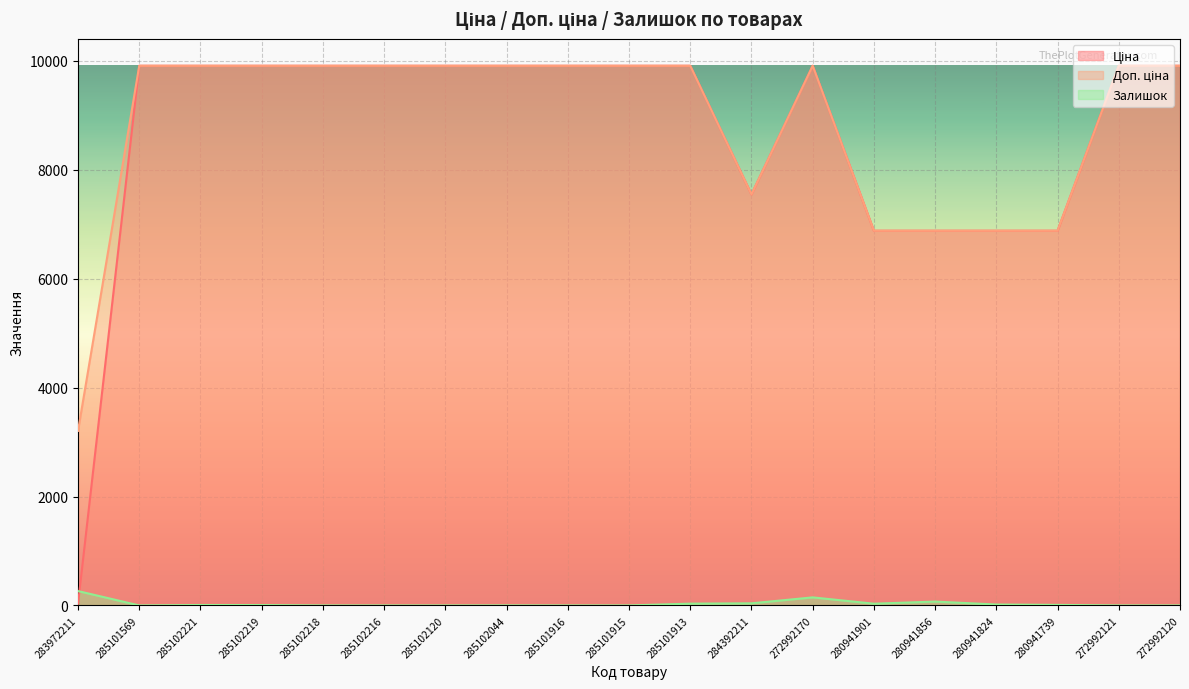

What is the greatest value displayed?

9908.5